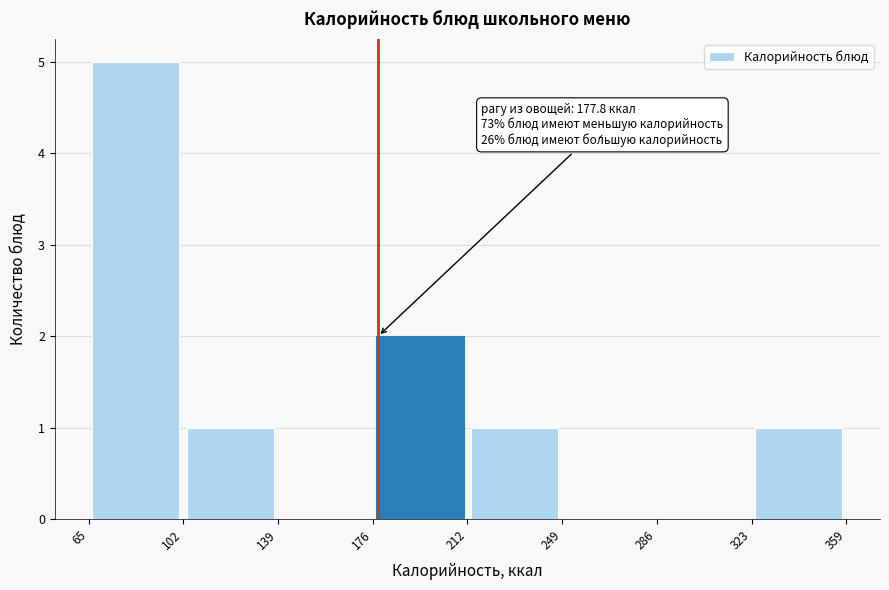

Which range on the x-axis has the tallest bar?

65 to 102